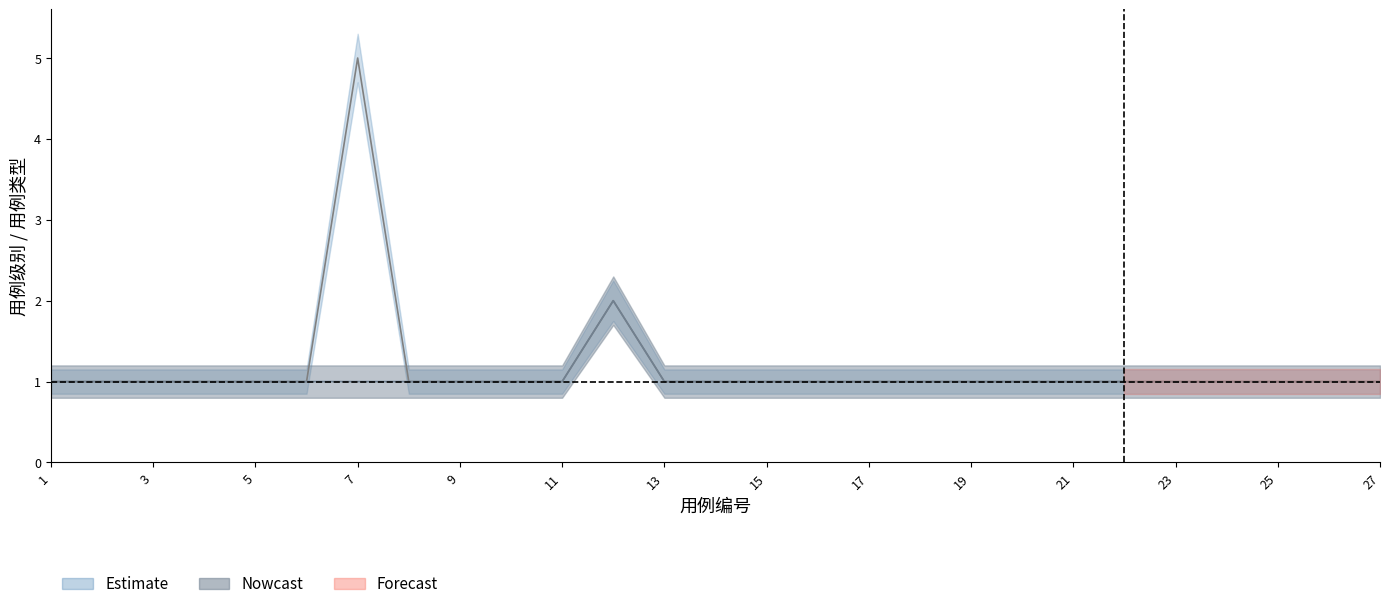

What is the greatest value displayed?

5.3